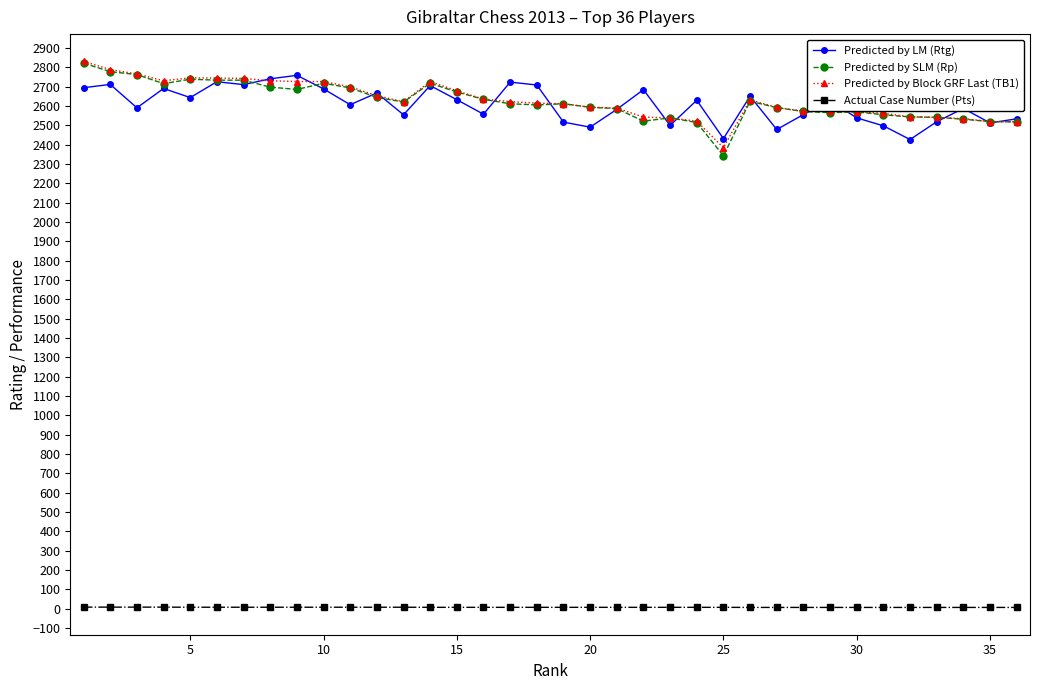

True or false: Actual Case Number (Pts) and Predicted by Block GRF Last (TB1) intersect in this chart.

False